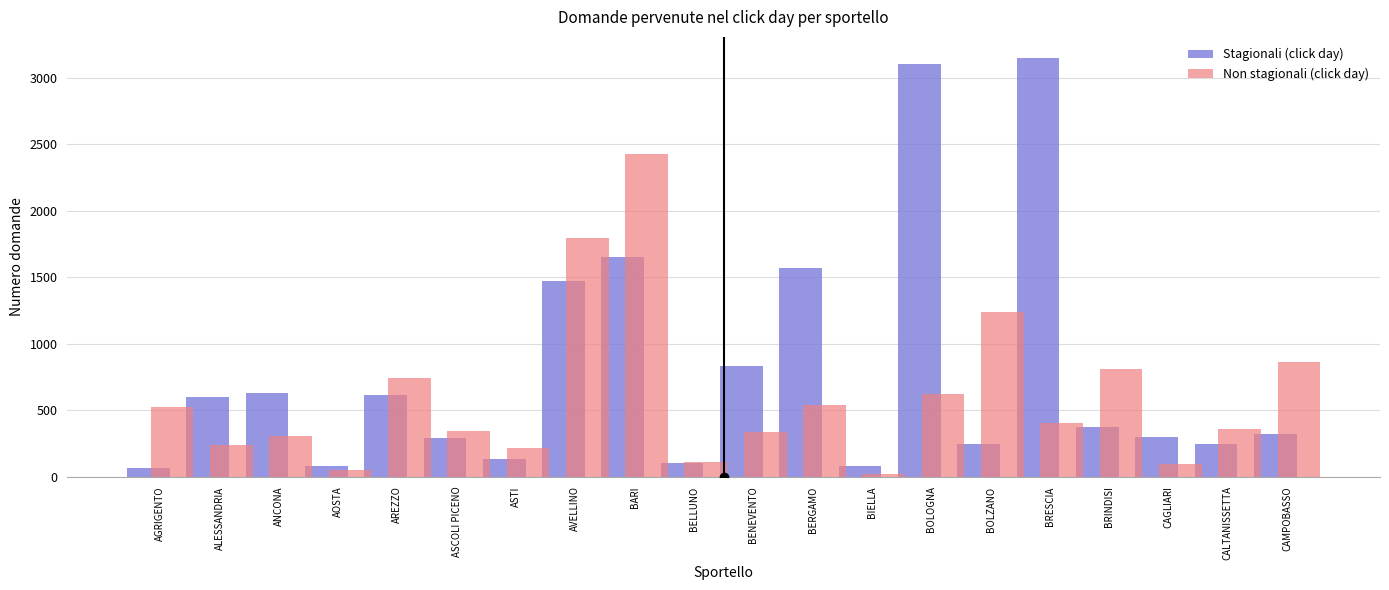

What is the difference between the maximum and second lowest values in the Non stagionali (click day) series?

2373